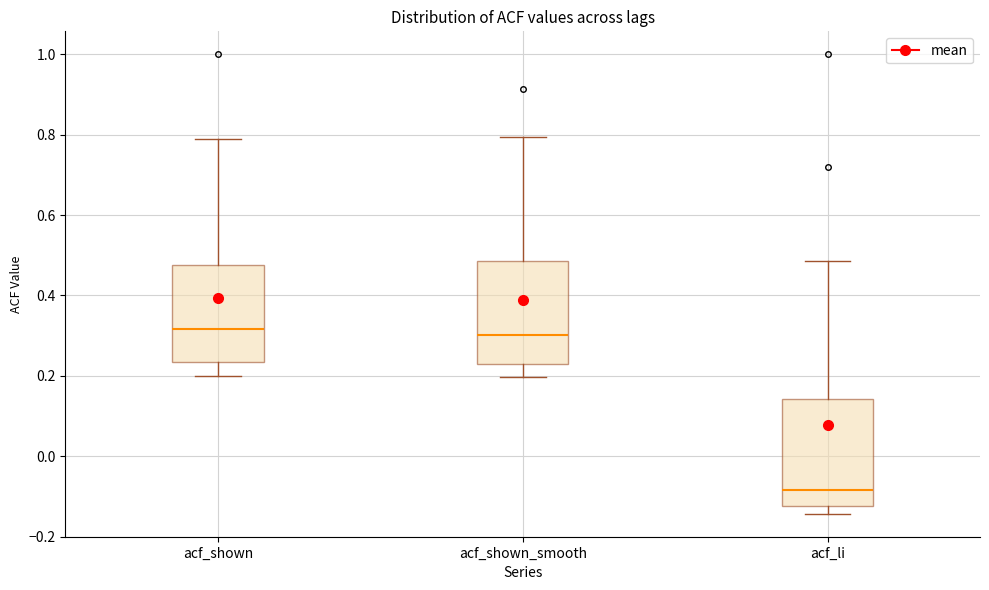

Where does the median line of the box for acf_li sit on the y-axis? The values are not printed on the chart, so give them approximately, as read against the axis.

-0.08